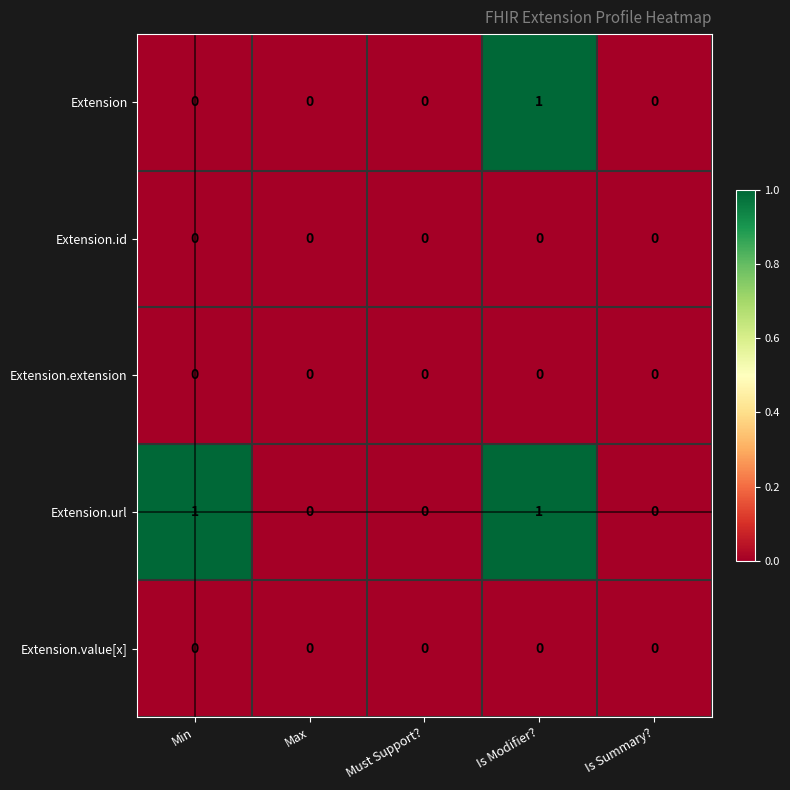

Reading left to right, list all the values displayed in this chart.

Extension: Min=0	Max=0	Must Support?=0	Is Modifier?=1	Is Summary?=0
Extension.id: Min=0	Max=0	Must Support?=0	Is Modifier?=0	Is Summary?=0
Extension.extension: Min=0	Max=0	Must Support?=0	Is Modifier?=0	Is Summary?=0
Extension.url: Min=1	Max=0	Must Support?=0	Is Modifier?=1	Is Summary?=0
Extension.value[x]: Min=0	Max=0	Must Support?=0	Is Modifier?=0	Is Summary?=0